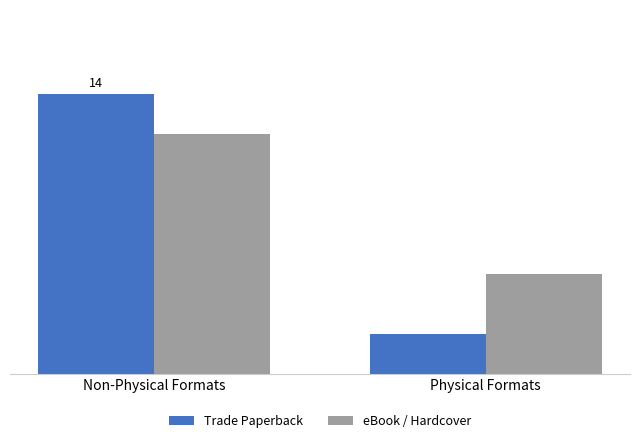

Which series has the largest range (max minus min)?

Trade Paperback